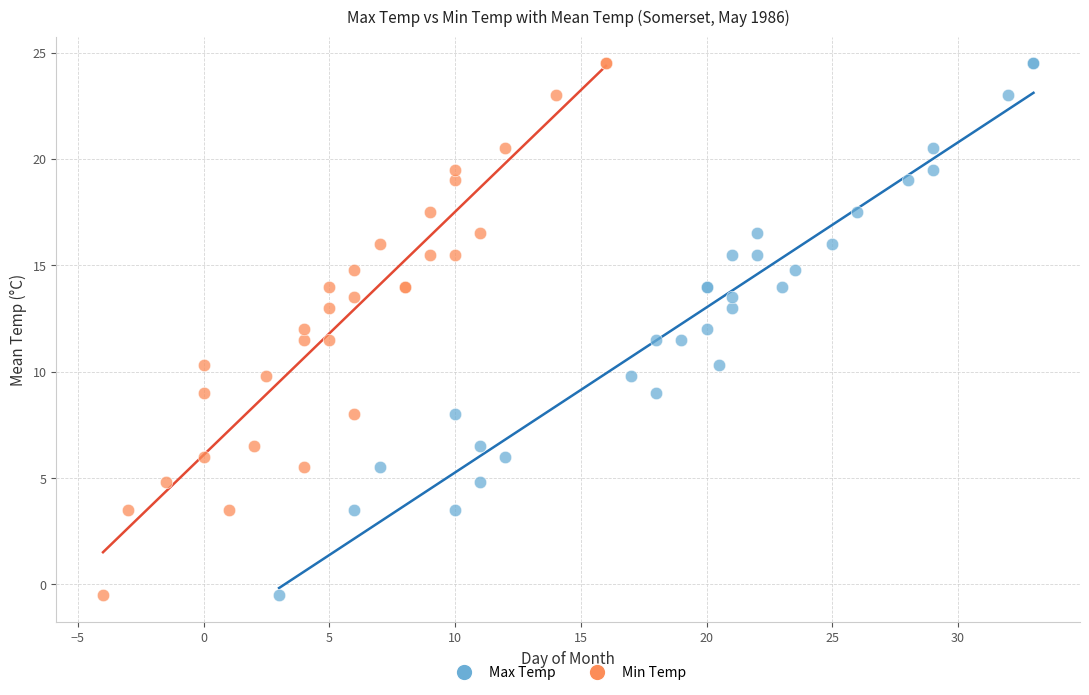

What are all the series names shown in the legend?

Max Temp, Min Temp